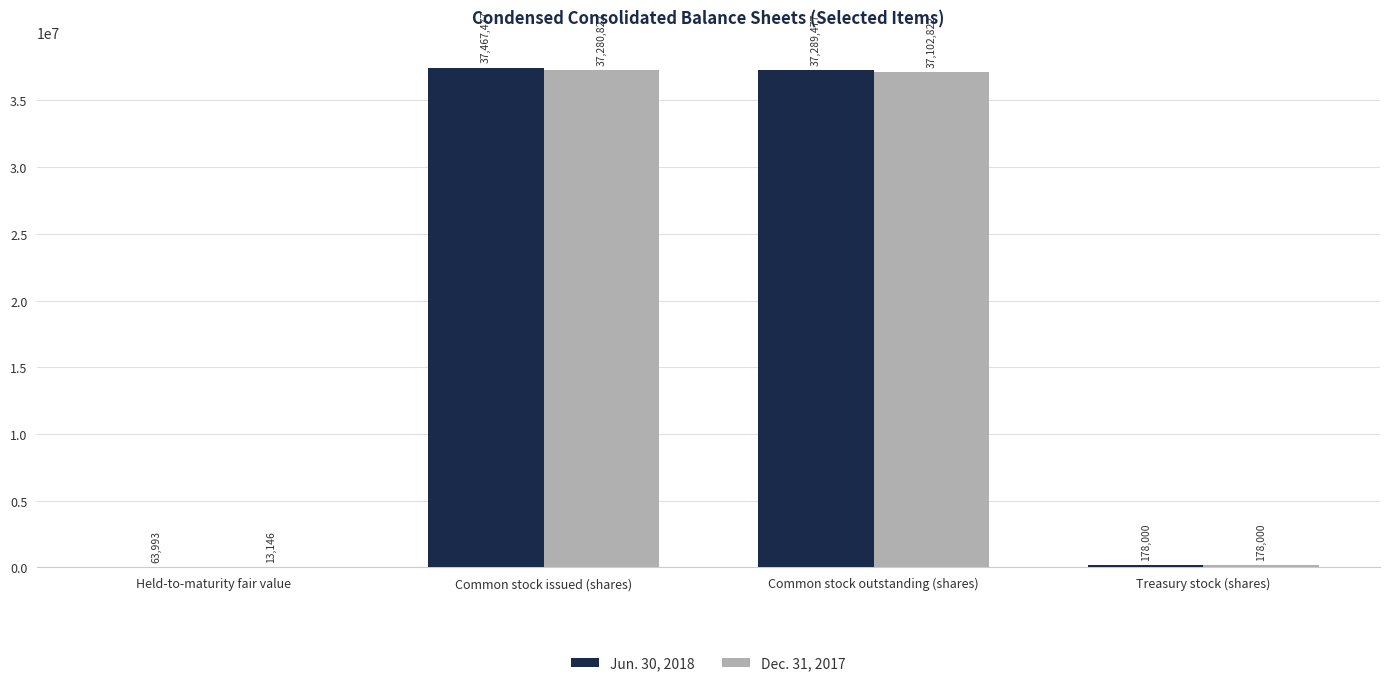

Count the number of categories in the chart.

4